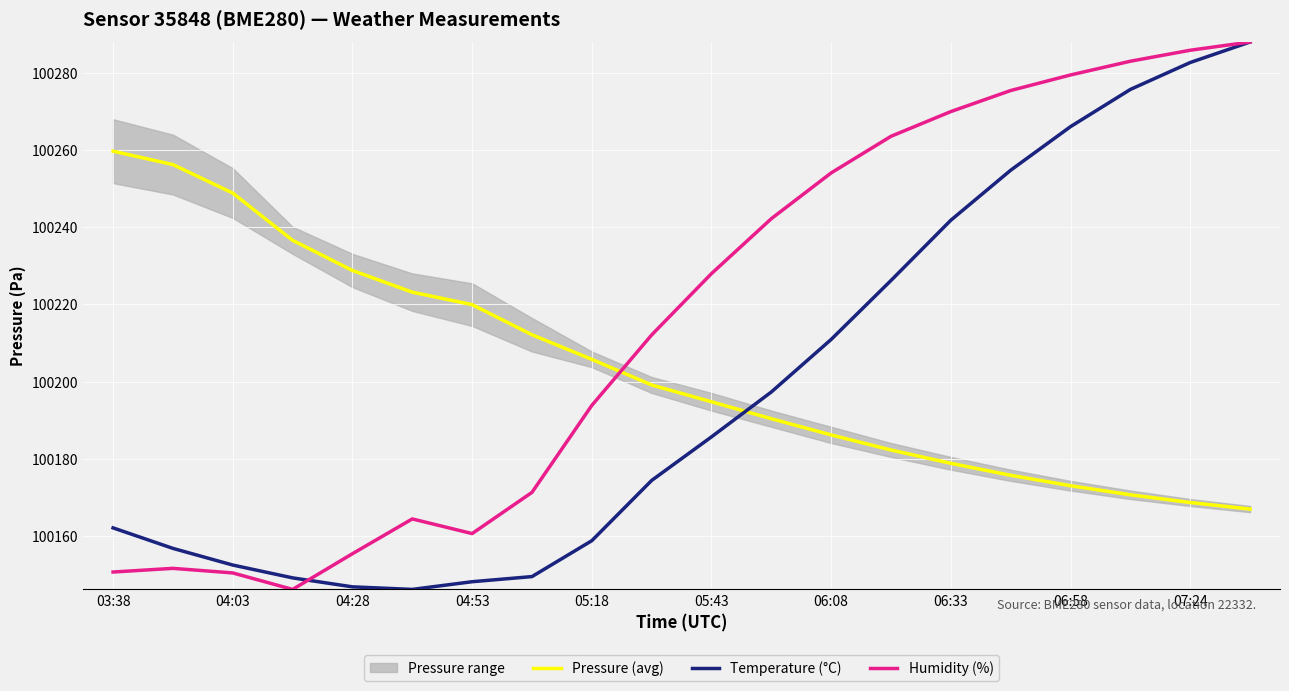

True or false: Pressure (avg) and Humidity (%) cross at least once.

True